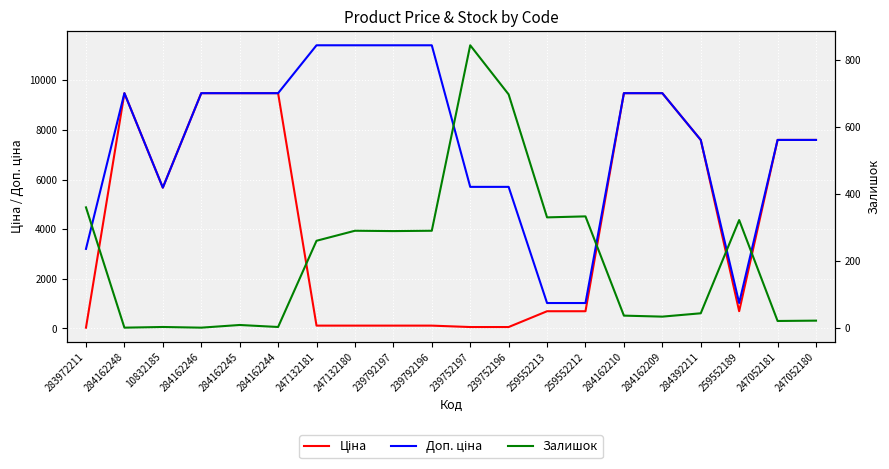

List the series in order of their peak value, lowest first.

Залишок, Ціна, Доп. ціна